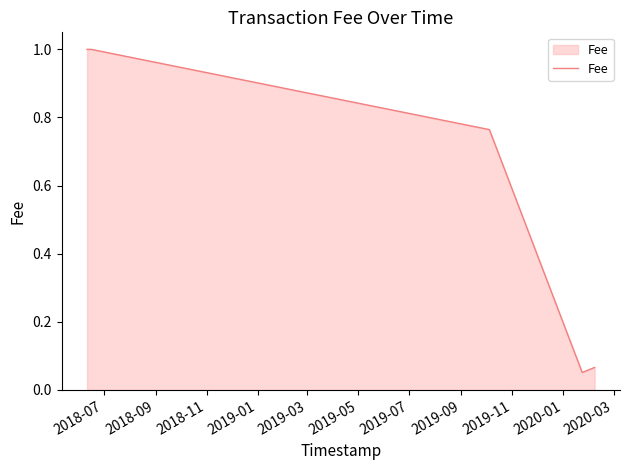

What is the average value?

0.7